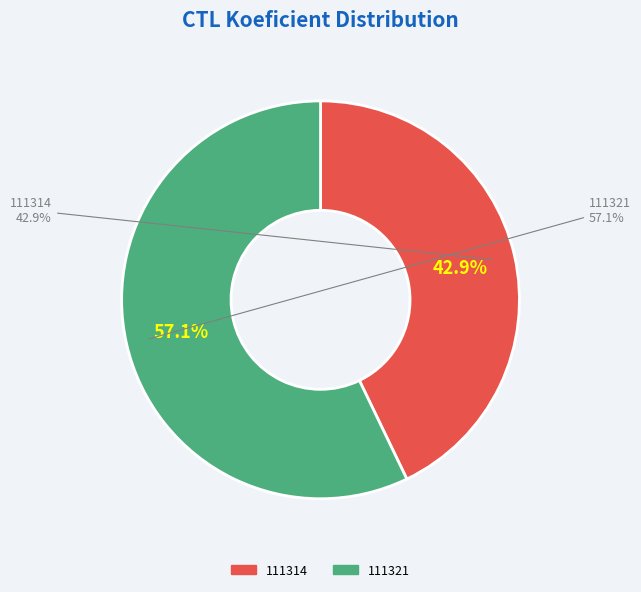

What percentage is the 111314 slice, to the nearest percent?

43%